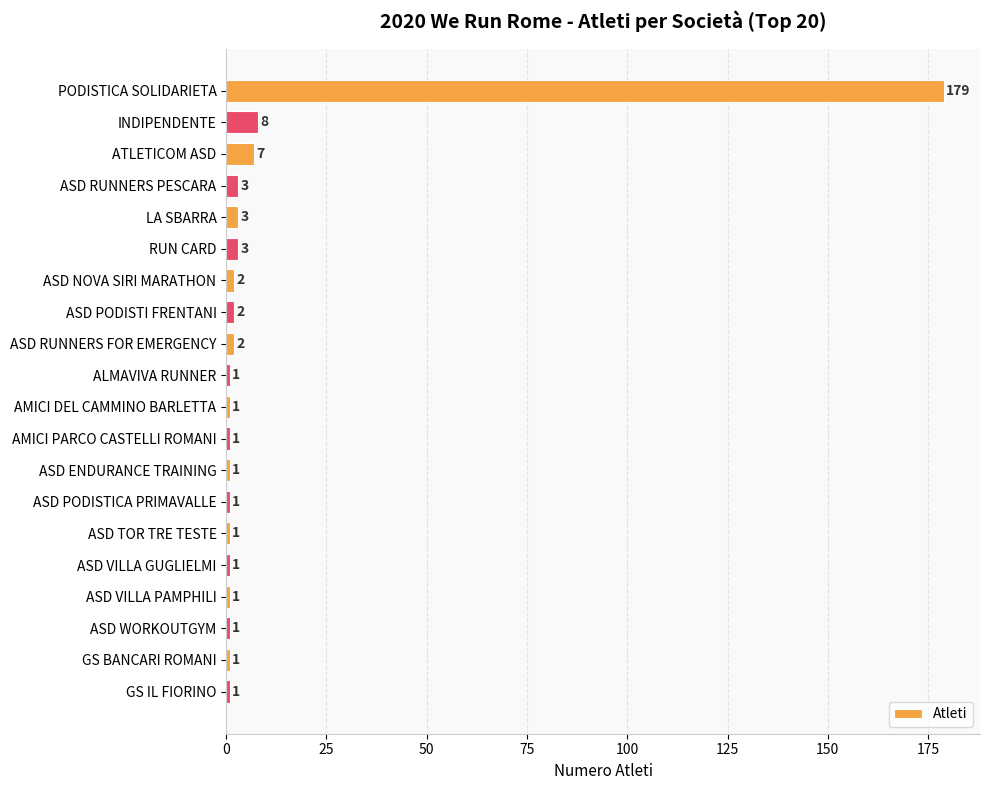

Approximately how many times larger is the value at ASD RUNNERS PESCARA compared to ATLETICOM ASD?

0.4